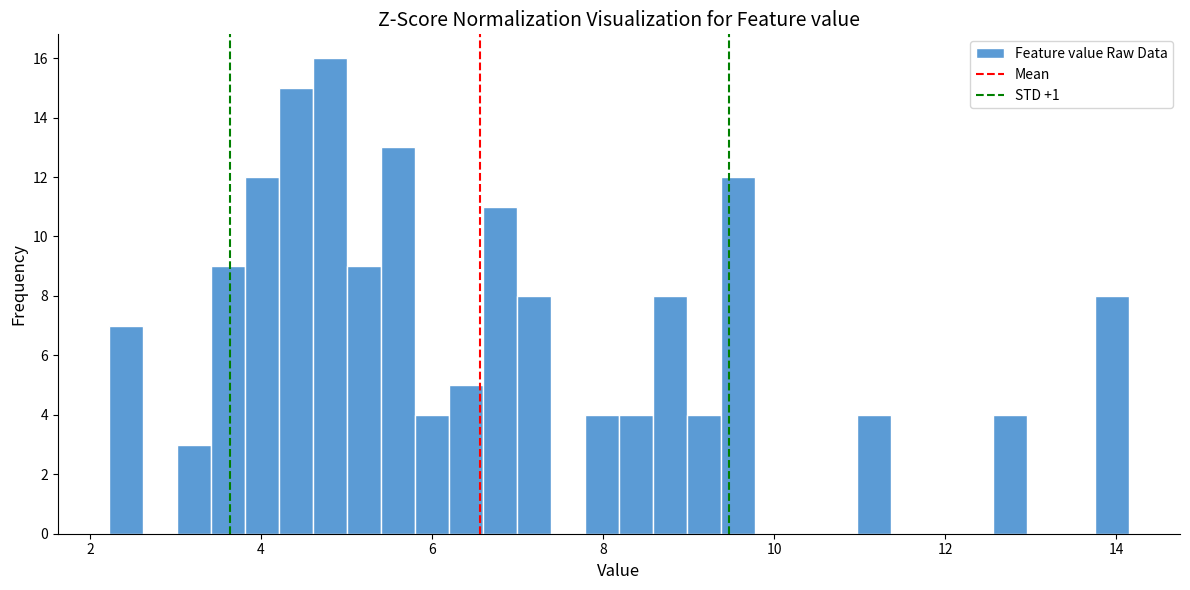

Read against the x-axis, roughly where is the centre of the tallest bar?

4.8